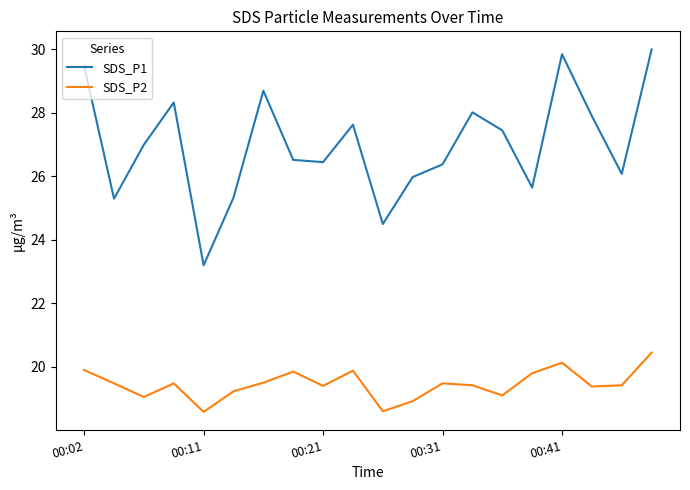

True or false: SDS_P1 and SDS_P2 cross at least once.

False